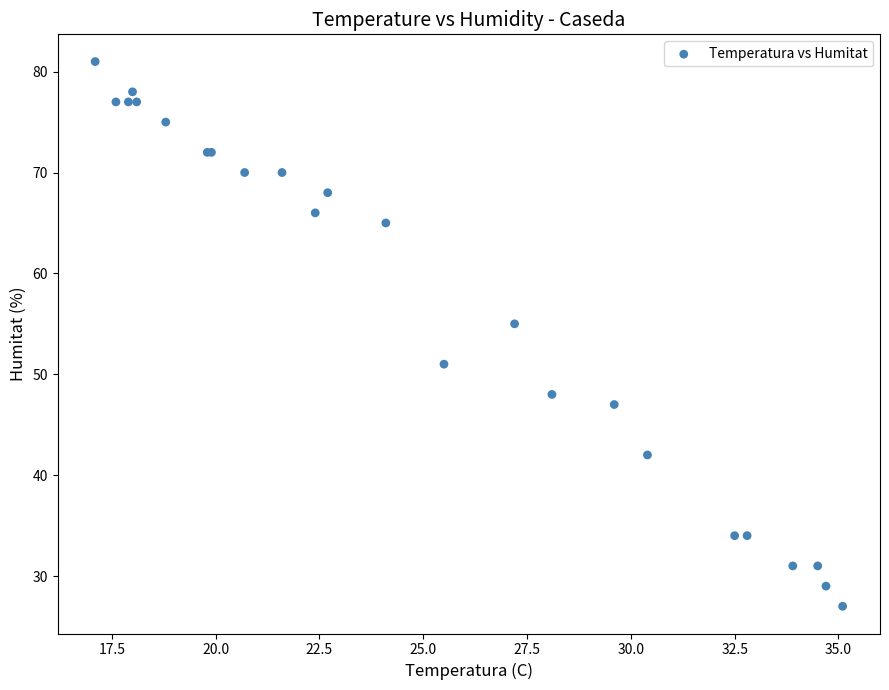

What Y value in the scatter plot is closest to 54?

55